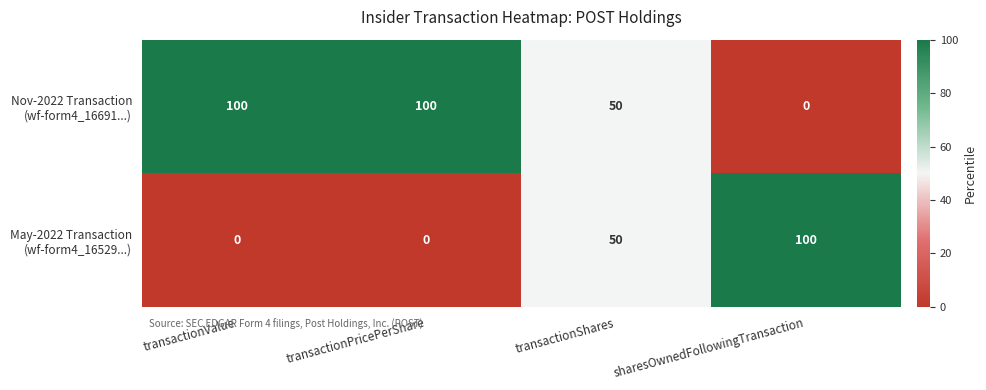

What is the maximum value shown in the chart?

100